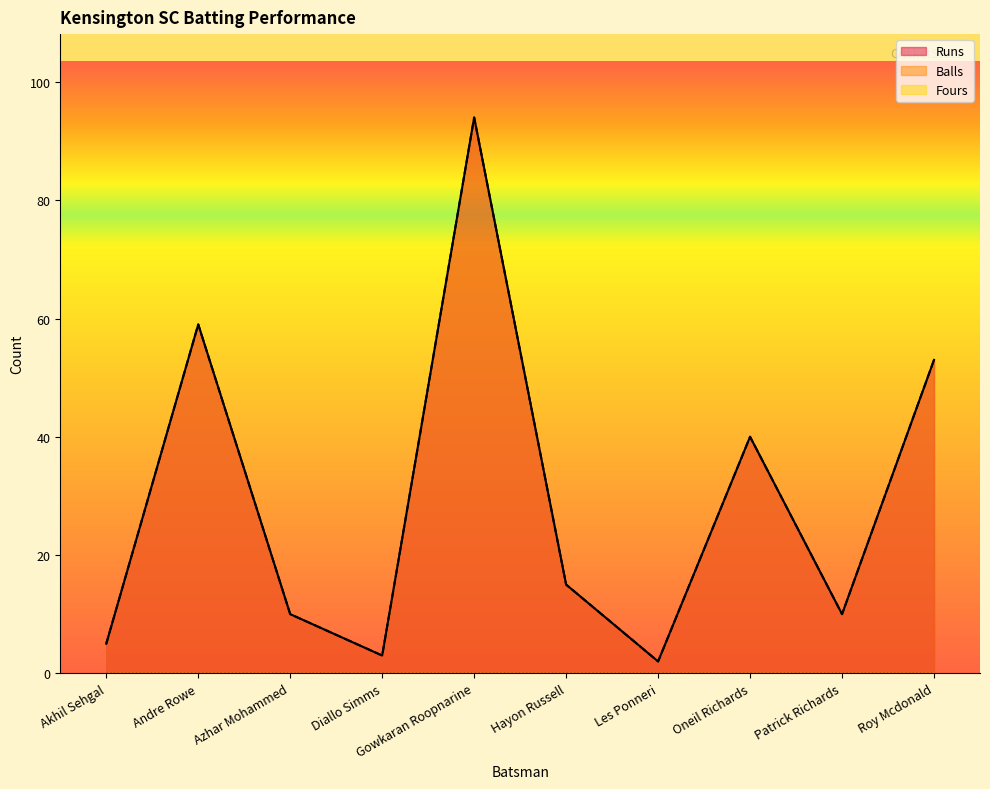

In Balls, how many points are higher than both neighbors (excluding endpoints)?

3